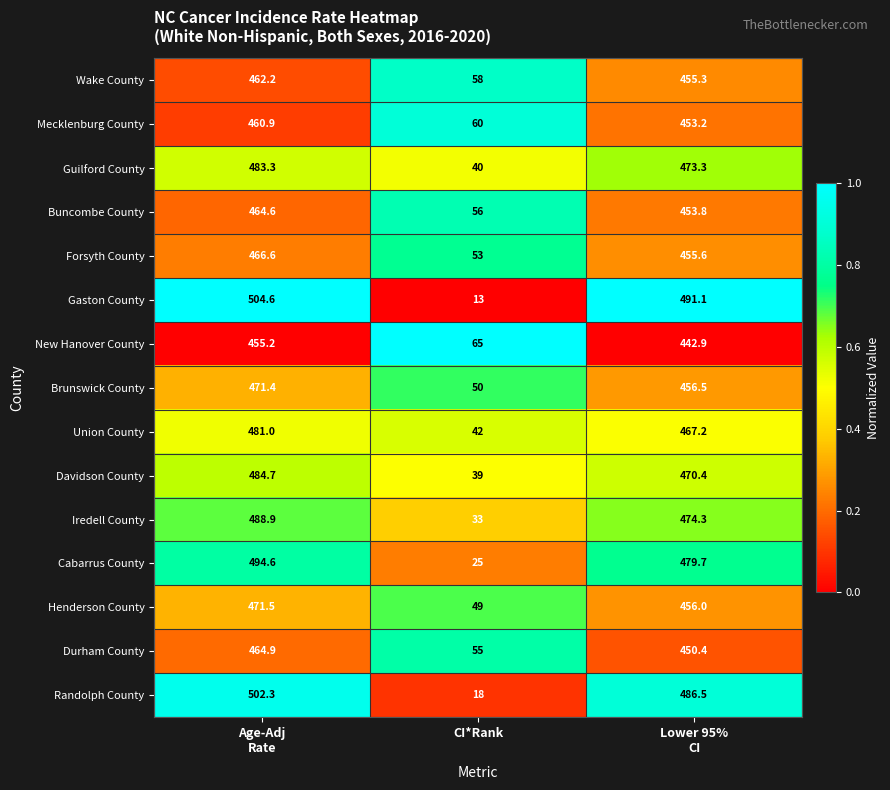

What is the difference between the maximum and second lowest values in the Brunswick County series?

14.9